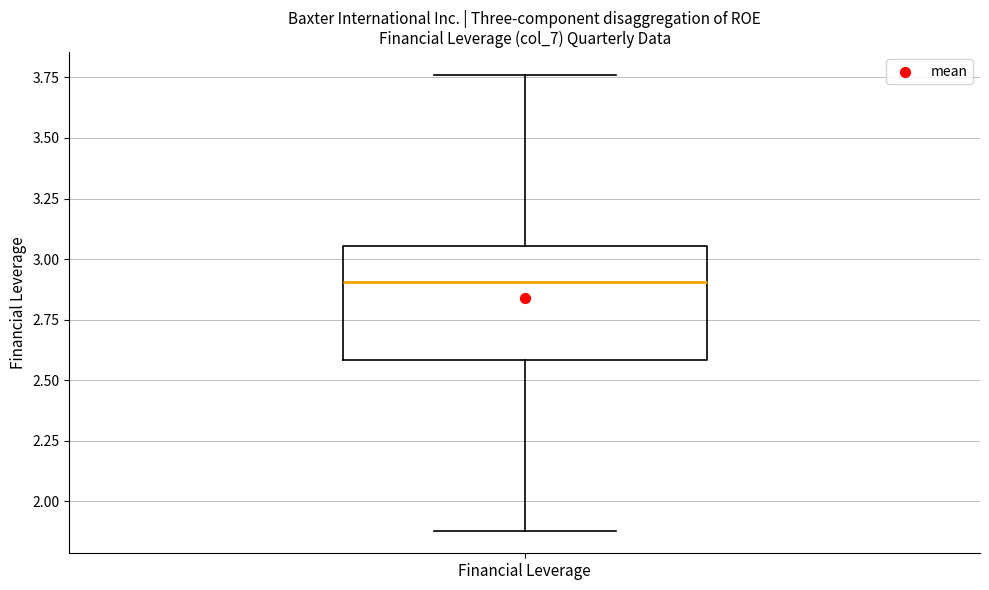

Read this box plot against the y-axis: the position of the median line, the range covered by the box, and the ends of both whiskers. The values are not printed on the chart, so give them approximately, as read against the axis.

median 2.90, box 2.60 to 3.05, whiskers 1.90 to 3.75